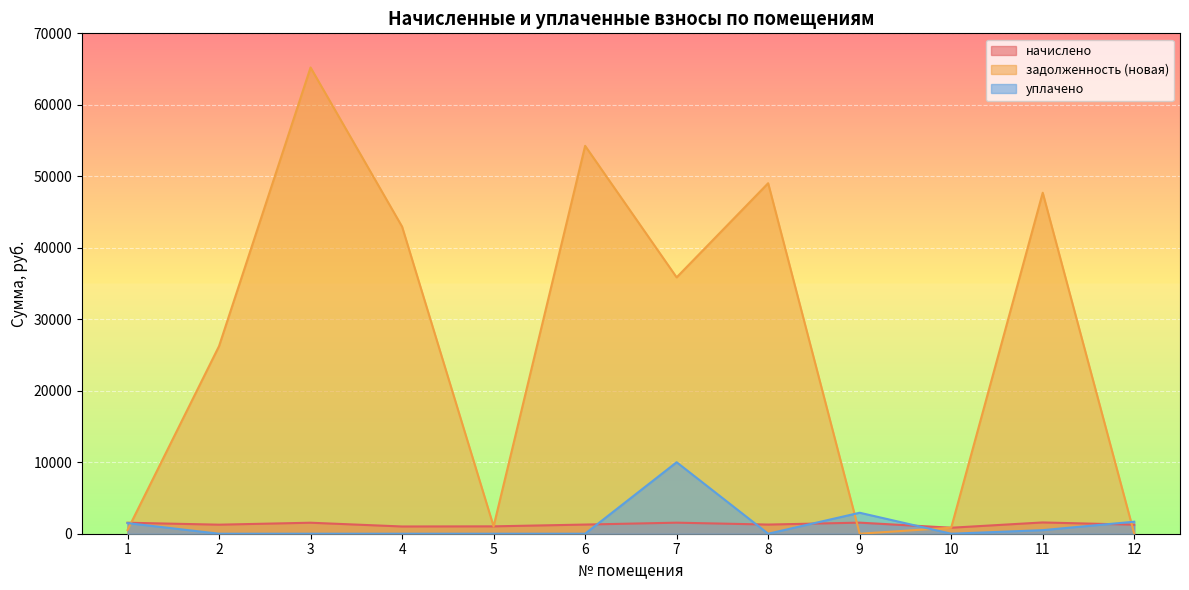

In начислено, how many points are higher than both neighbors (excluding endpoints)?

4